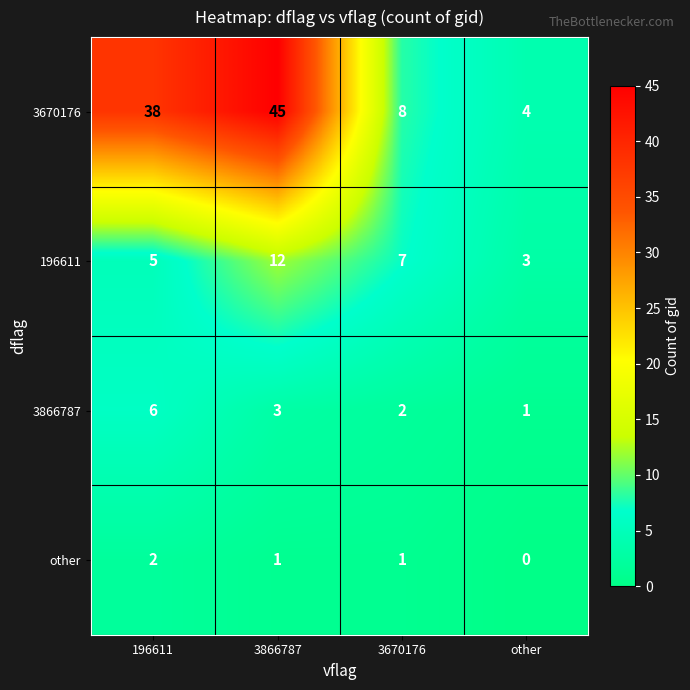

Reading right to left, transcribe all the data shown in this chart.

3670176: 4	8	45	38
196611: 3	7	12	5
3866787: 1	2	3	6
other: 0	1	1	2